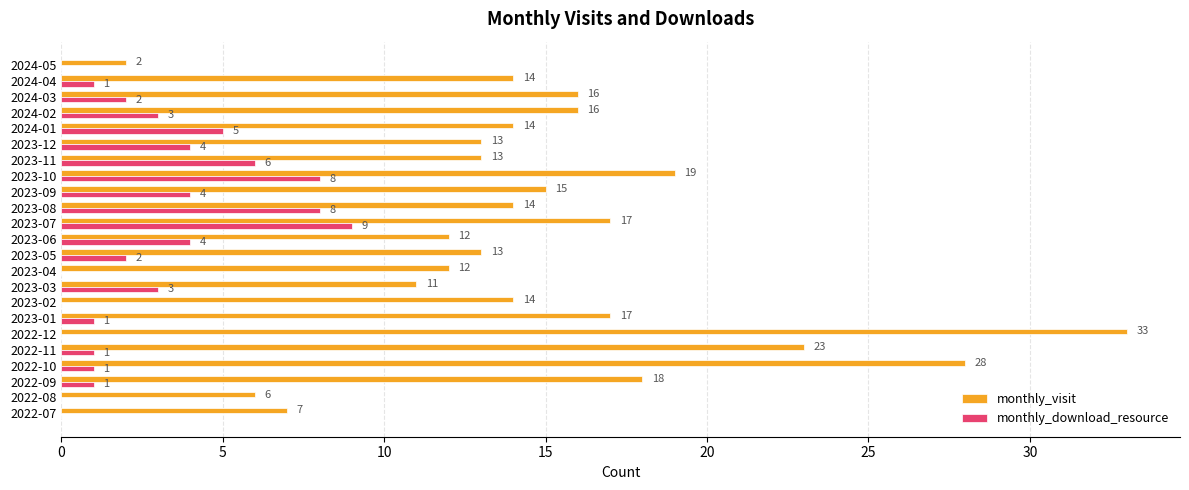

What is the approximate value of monthly_download_resource at 2023-06?

4